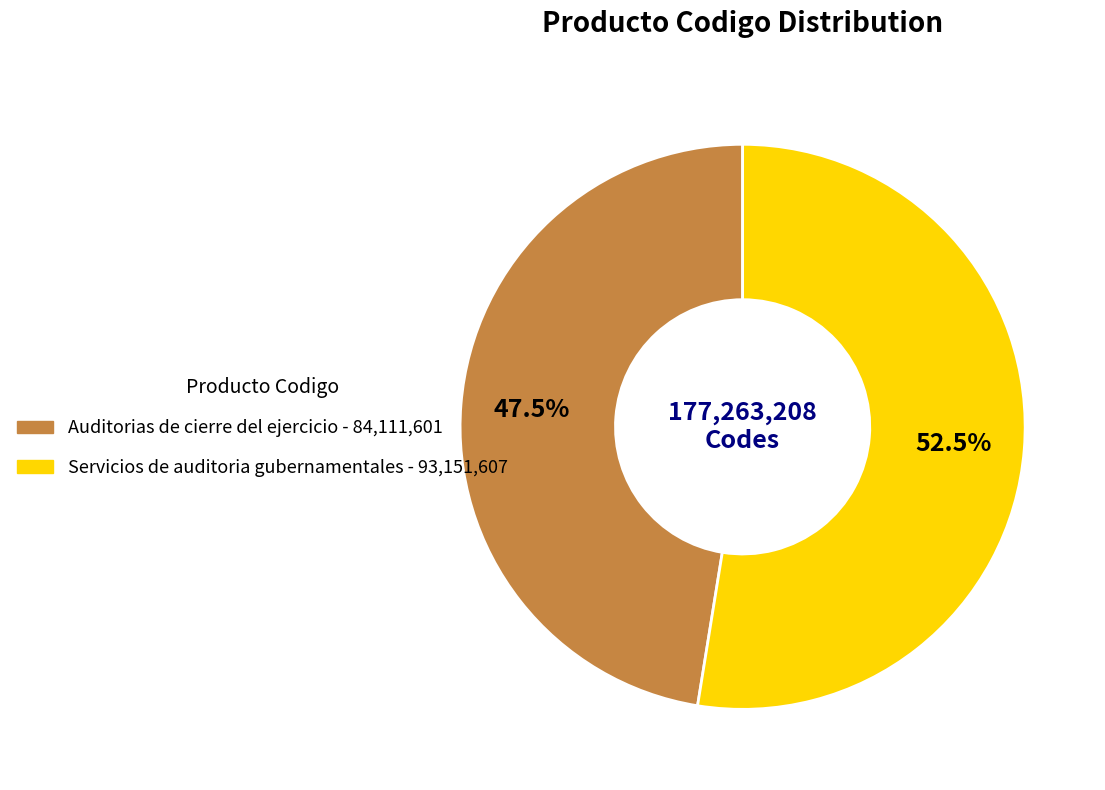

To the nearest percent, what is the difference between the Auditorias de cierre del ejercicio and Servicios de auditoria gubernamentales slice percentages?

5%